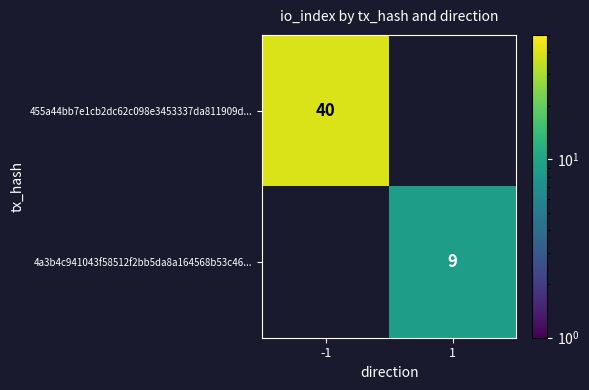

The value of 455a44bb7e1cb2dc62c098e3453337da811909d... at -1 is 20. True or false?

False